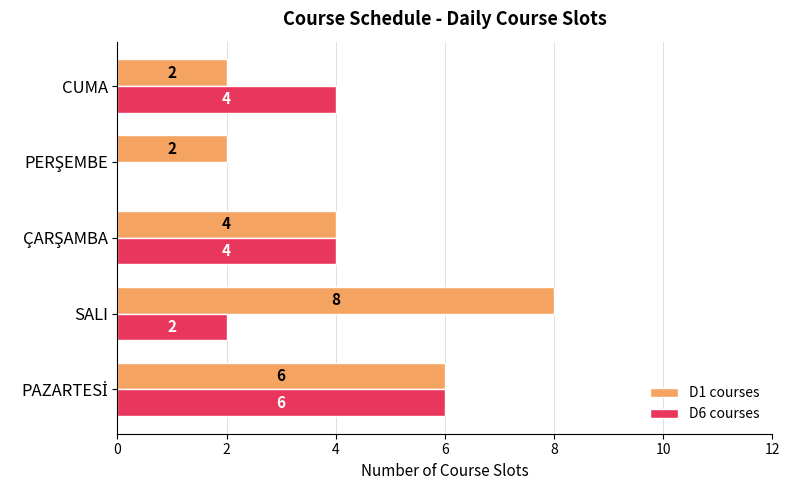

Read the D6 courses value at CUMA.

4